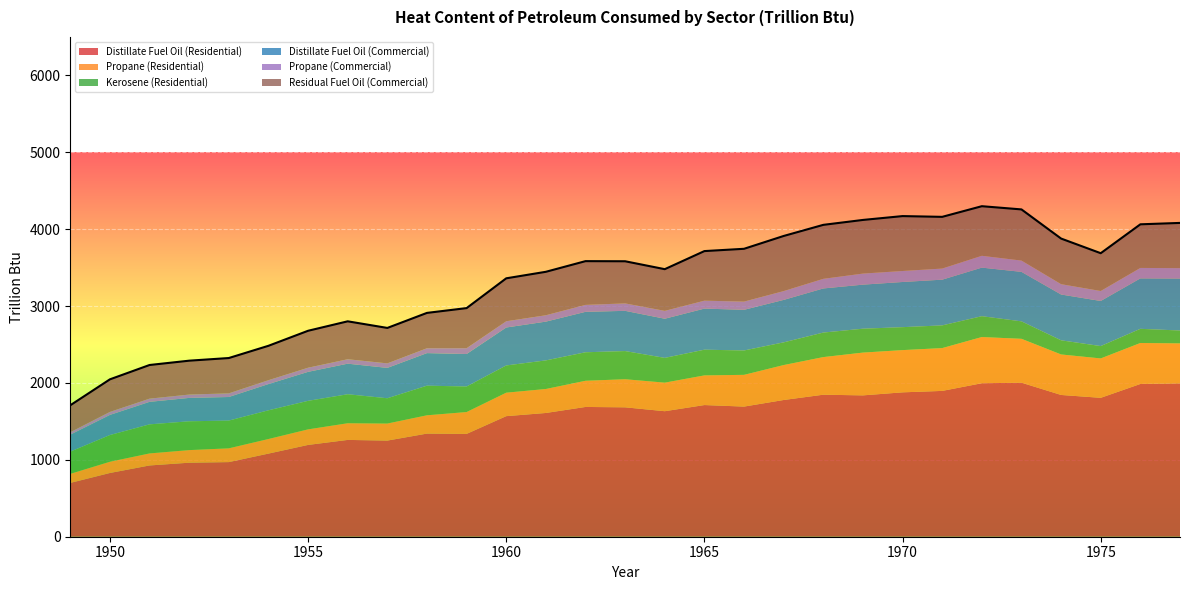

What is the spread (max minus min) of values at 1974?

1709.4